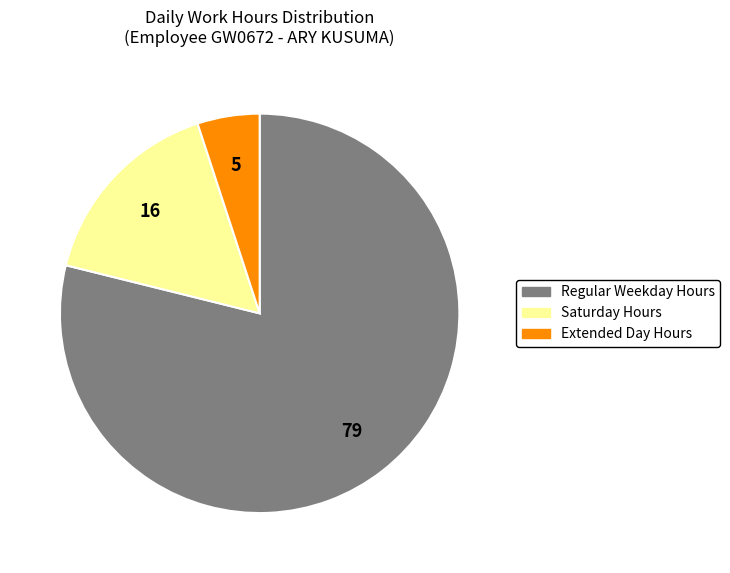

Is there a majority slice in this chart?

Yes